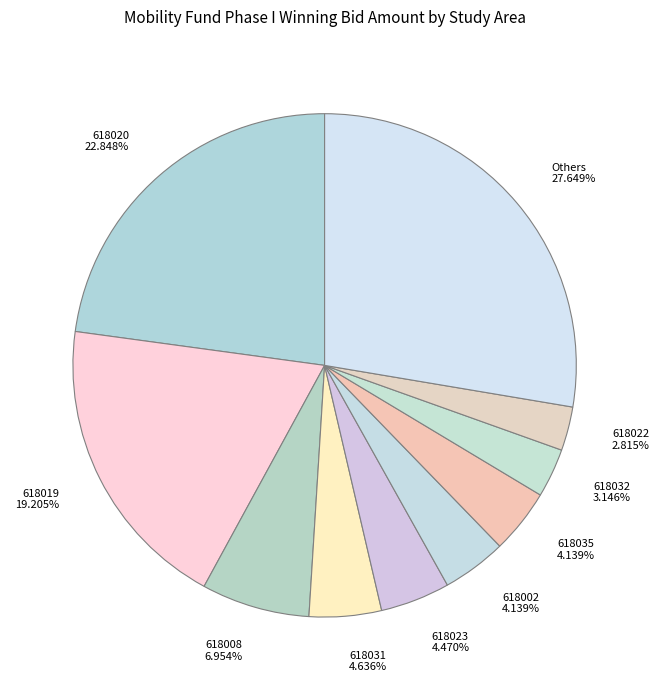

What is the largest slice in the pie chart?

Others 27.649%